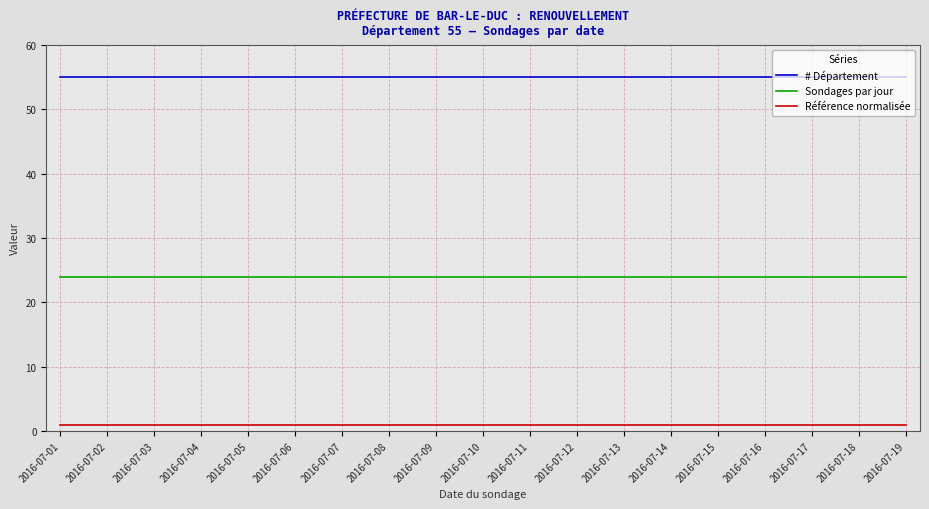

Reading left to right, list all the values displayed in this chart.

# Département: 55	55	55	55	55	55	55	55	55	55	55	55	55	55	55	55	55	55	55
Sondages par jour: 24	24	24	24	24	24	24	24	24	24	24	24	24	24	24	24	24	24	24
Référence normalisée: 1	1	1	1	1	1	1	1	1	1	1	1	1	1	1	1	1	1	1